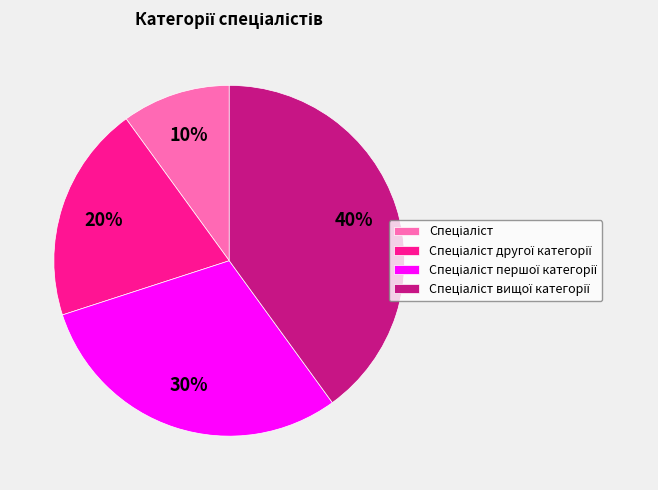

Does any single category account for the majority?

No